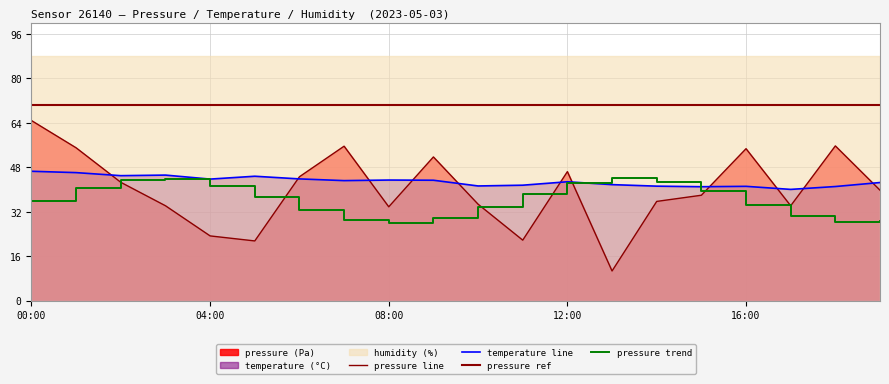

True or false: temperature and pressure intersect in this chart.

True